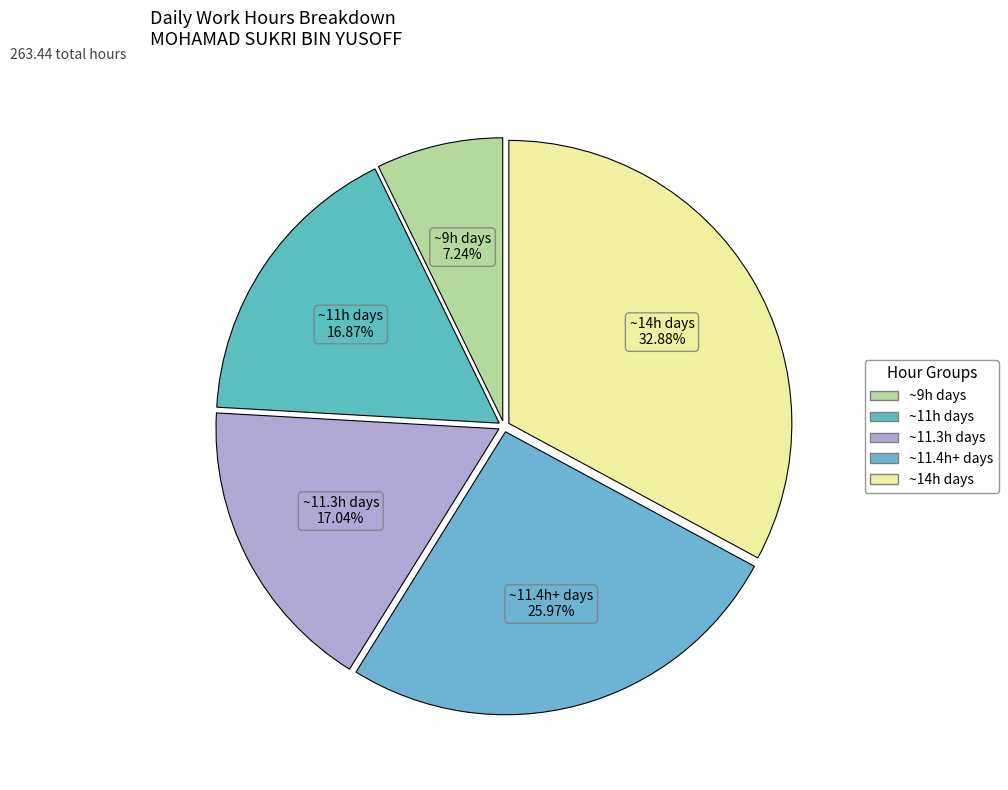

How many slices are in this pie chart?

5